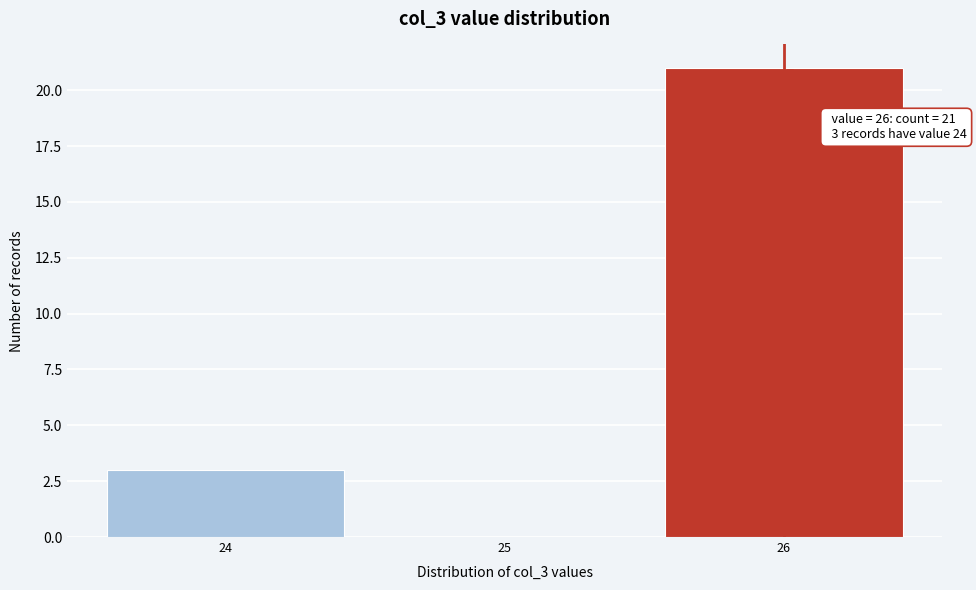

Which range on the x-axis has the tallest bar?

25.5 to 26.5